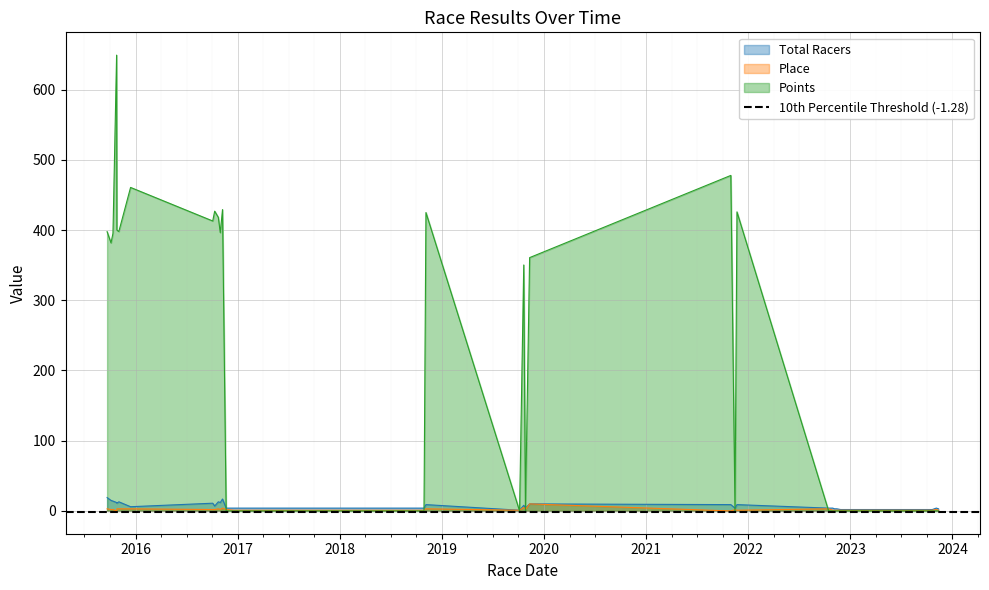

What is the difference between the maximum and minimum values in the Place series?

10.0